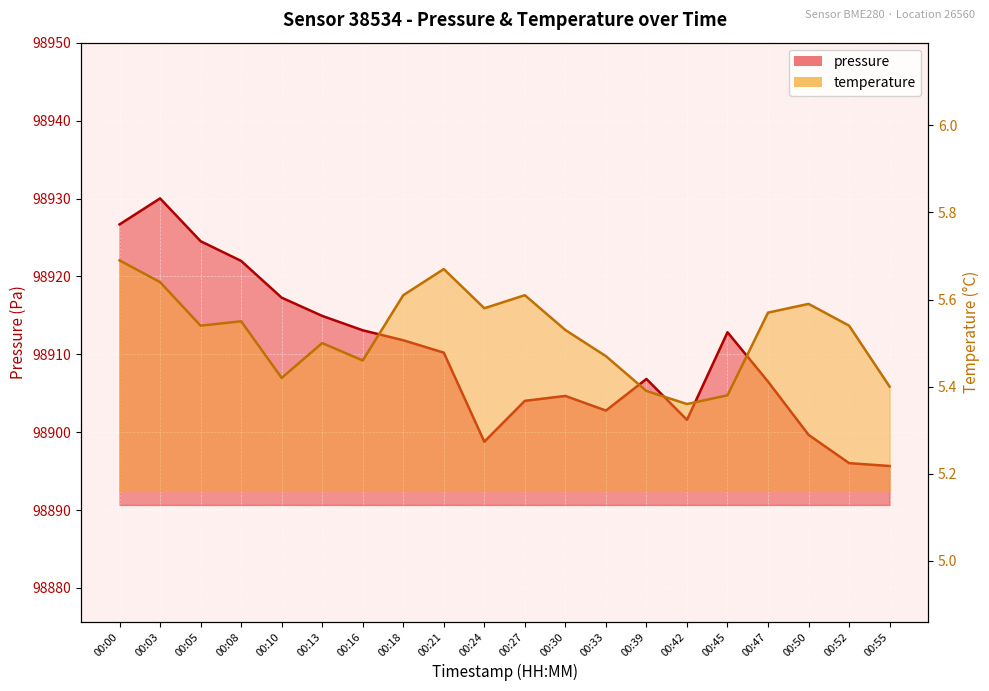

True or false: temperature and pressure cross at least once.

False